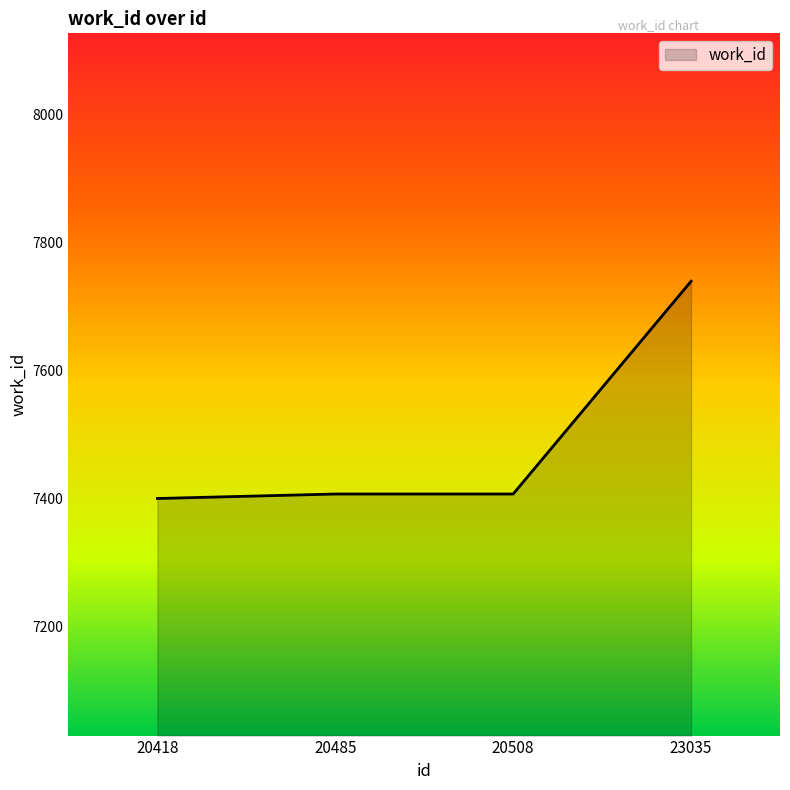

What is the difference between the maximum and second lowest values?

332